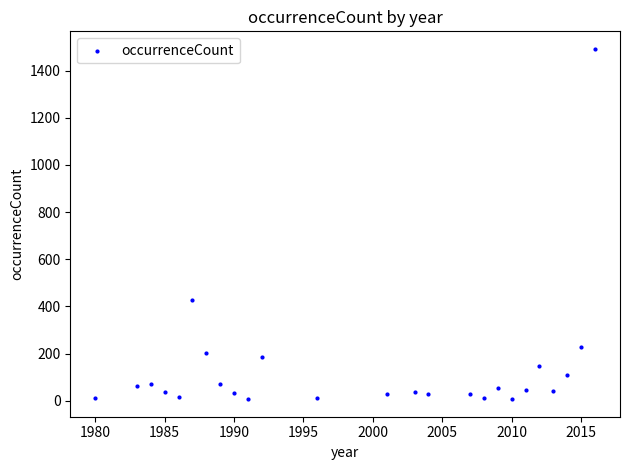

What Y value in the scatter plot is closest to 749?

426